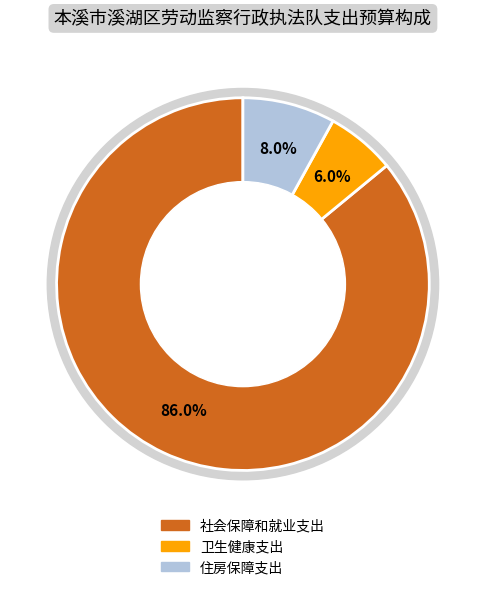

To the nearest percent, what is the difference between the largest and smallest slice percentages?

80%